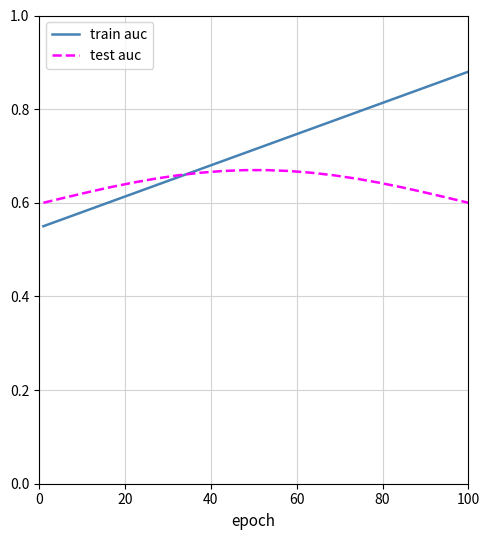

Rank the series by their maximum value, from lowest to highest.

test auc, train auc